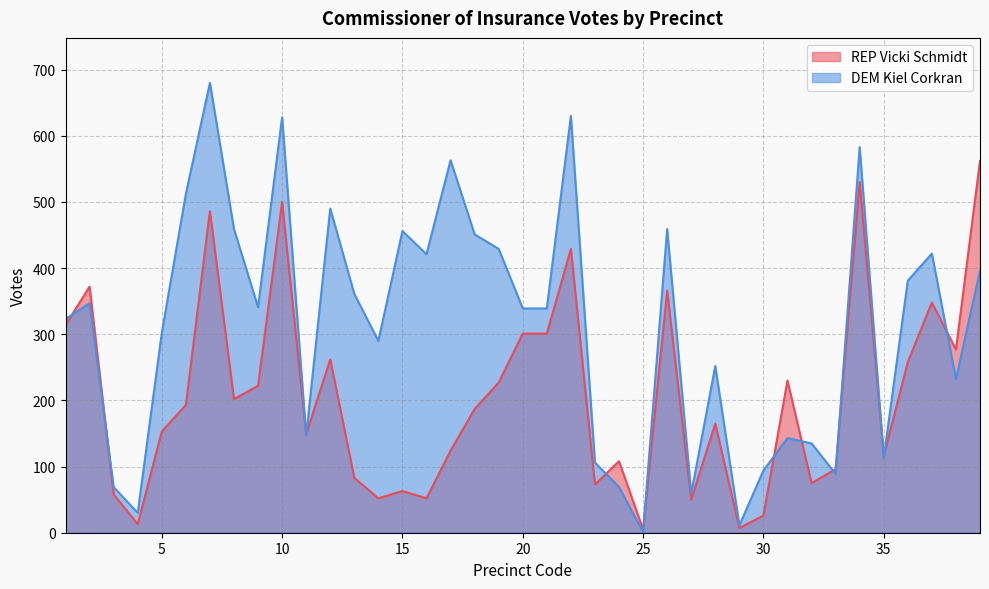

How many lines are shown in the chart?

2